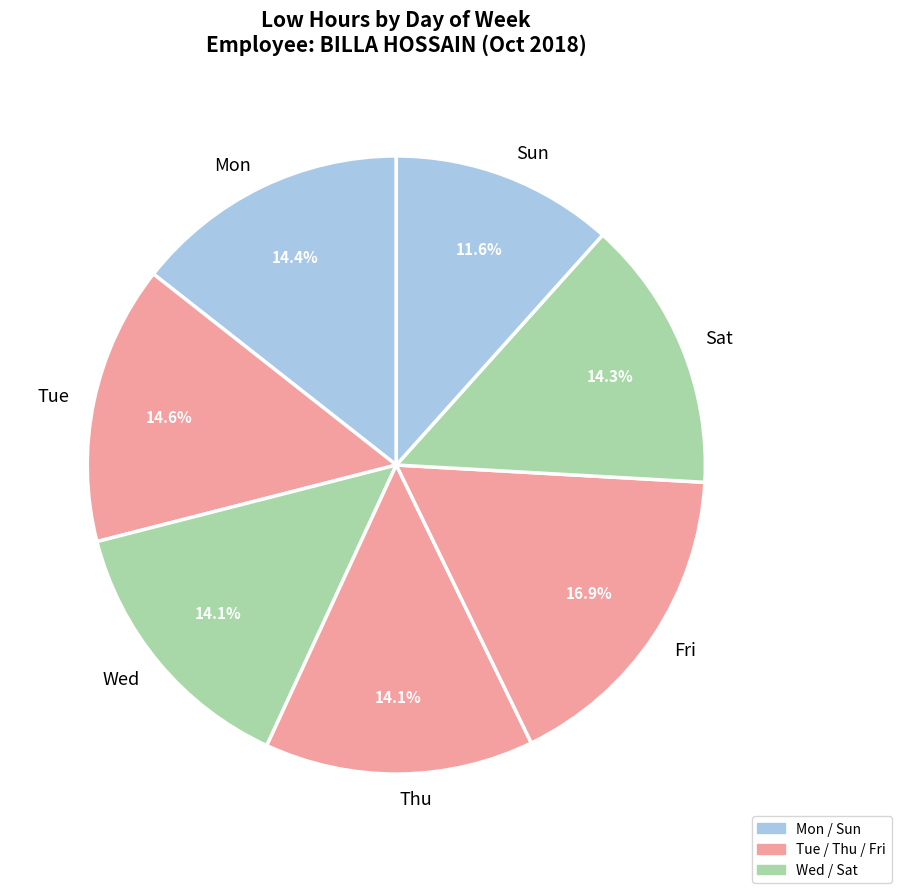

Is Fri the majority of the pie?

No